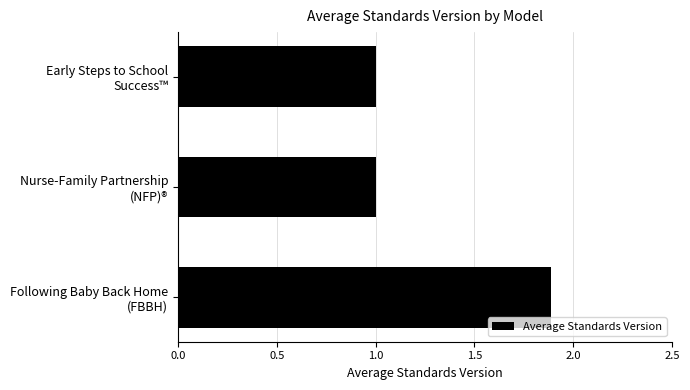

What is the sum of all values?

3.9